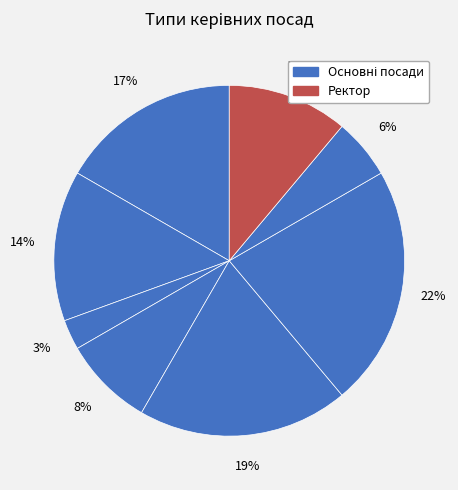

How many segments does this pie chart have?

8